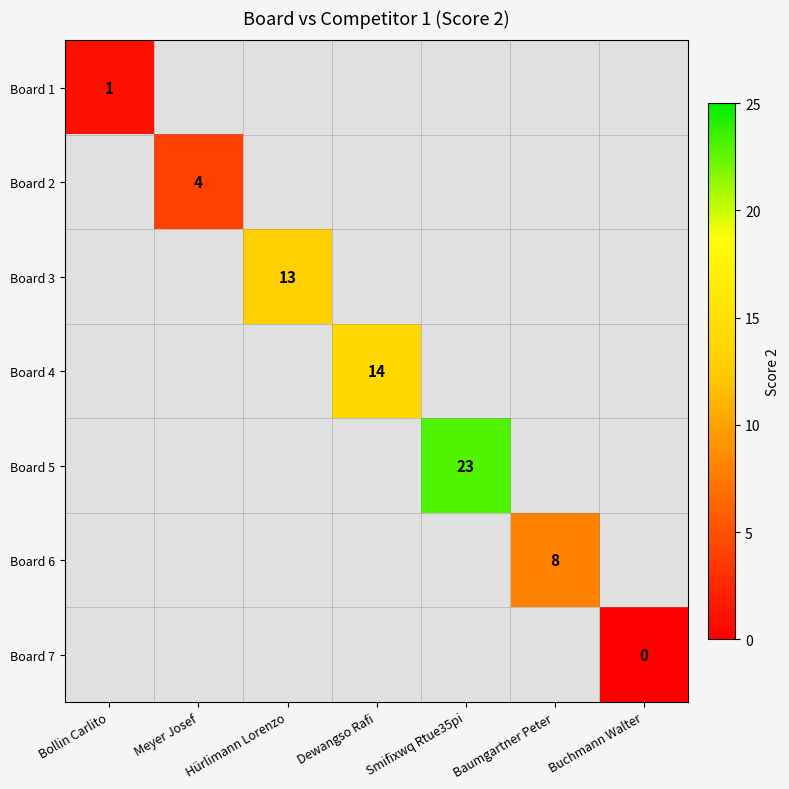

The Board 3 series shows 23 at Hürlimann Lorenzo. True or false?

False